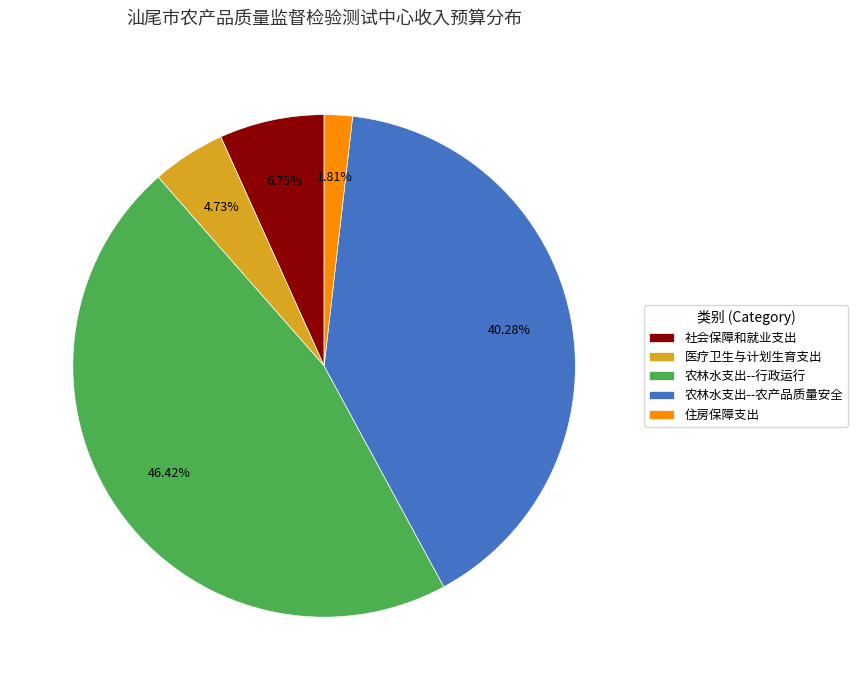

Does any single category account for the majority?

No